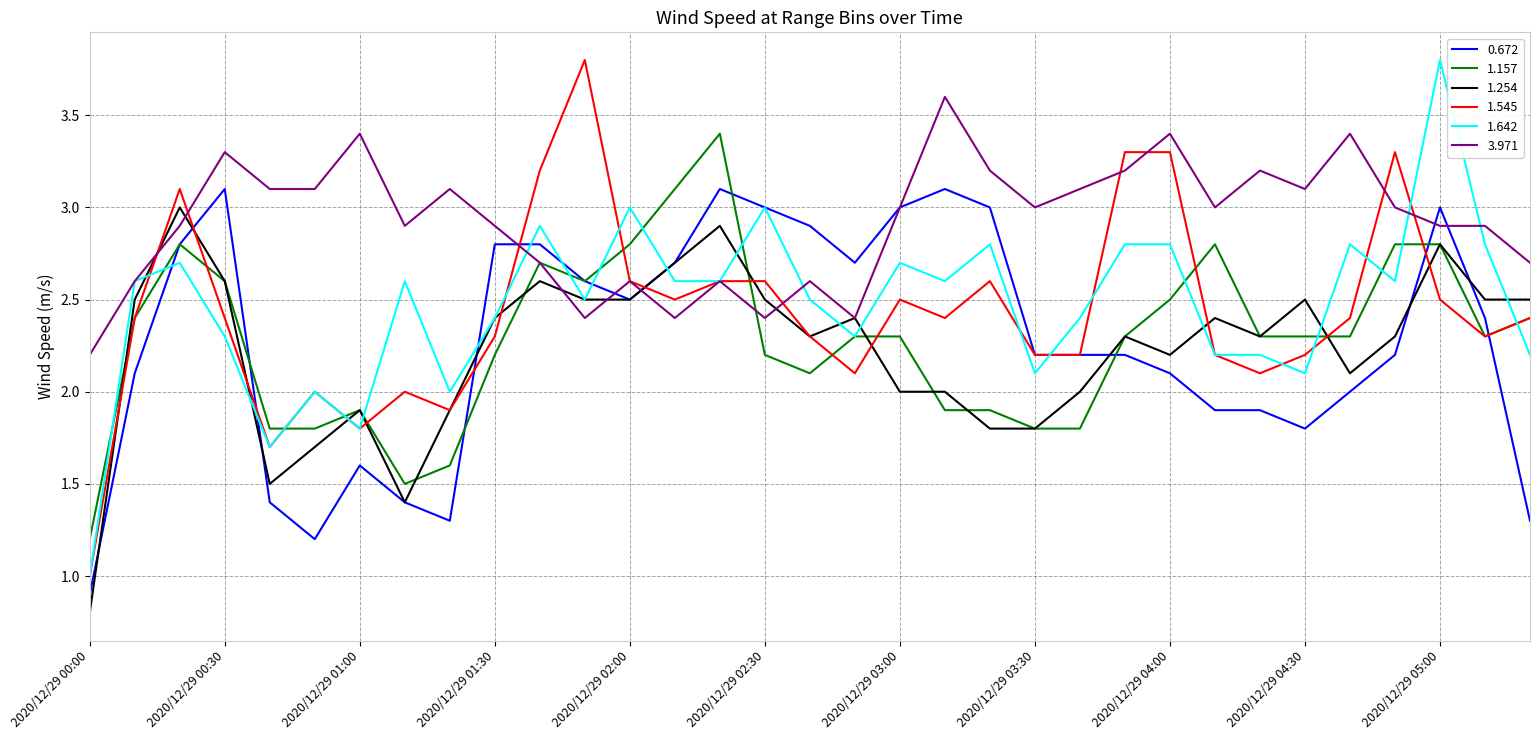

What is the maximum value shown in the chart?

3.8